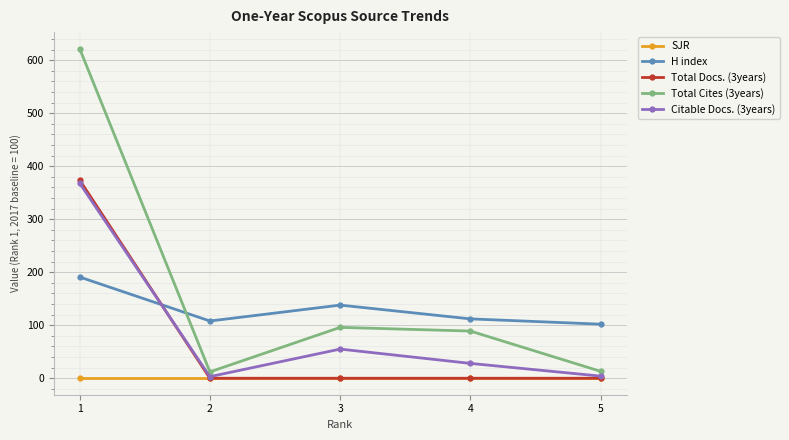

The H index series shows 308 at 1. True or false?

False